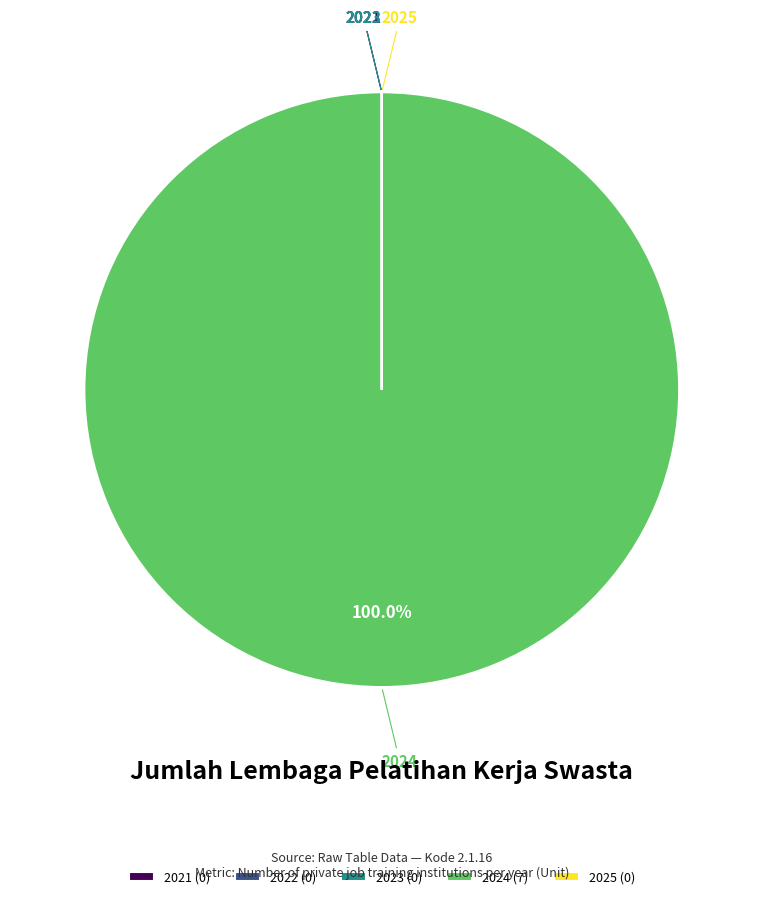

Which category accounts for the majority?

2024